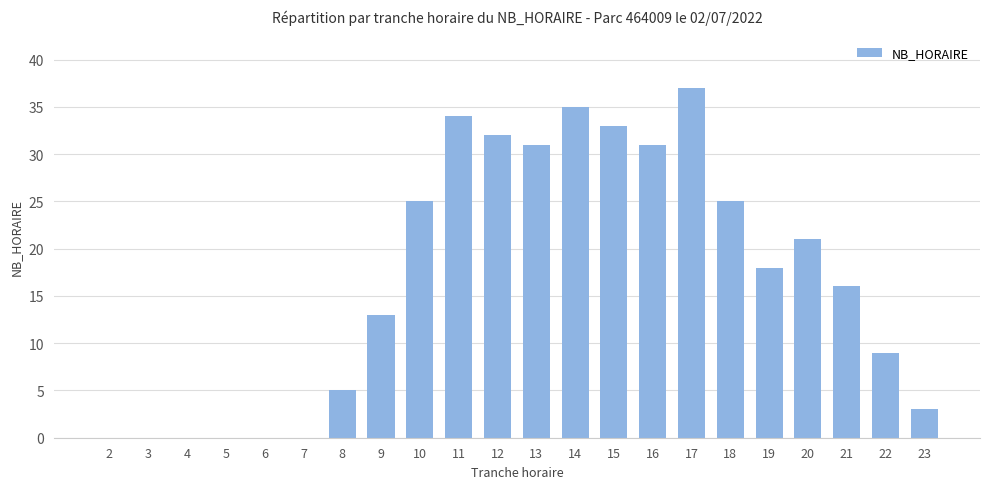

The value at 5 is 23. True or false?

False